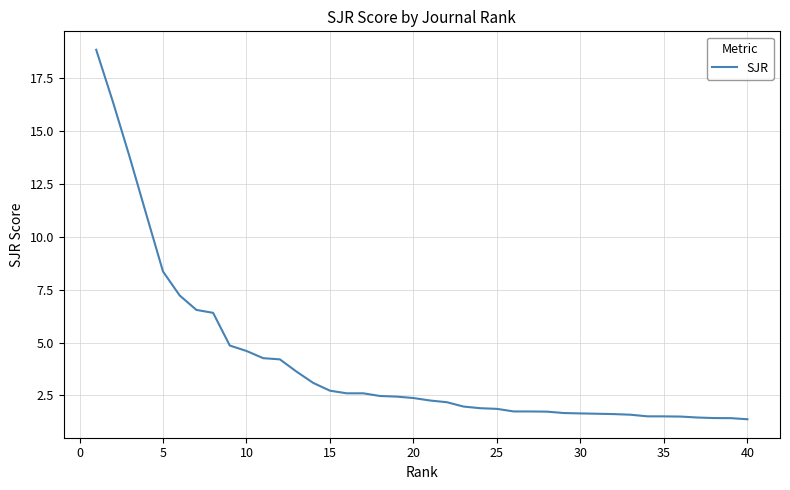

What is the maximum value shown in the chart?

18.8